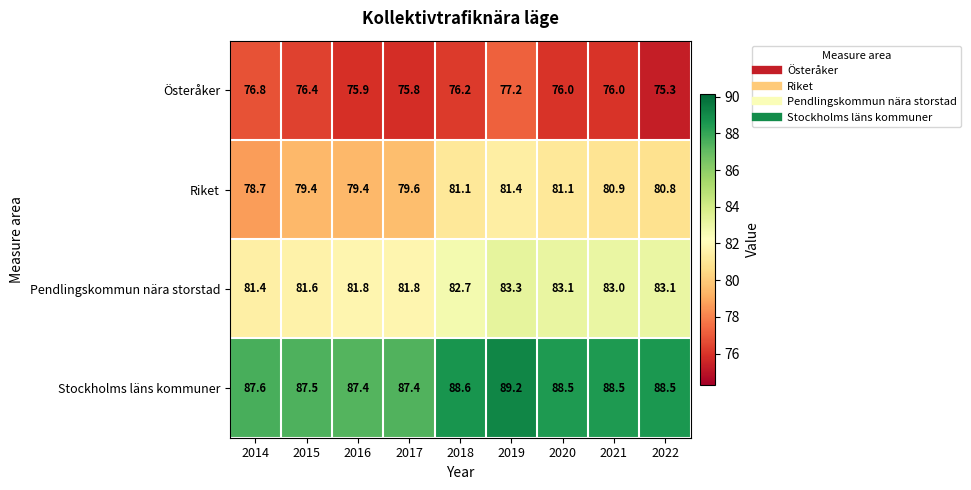

What value does the Riket series have at 2022?

80.8